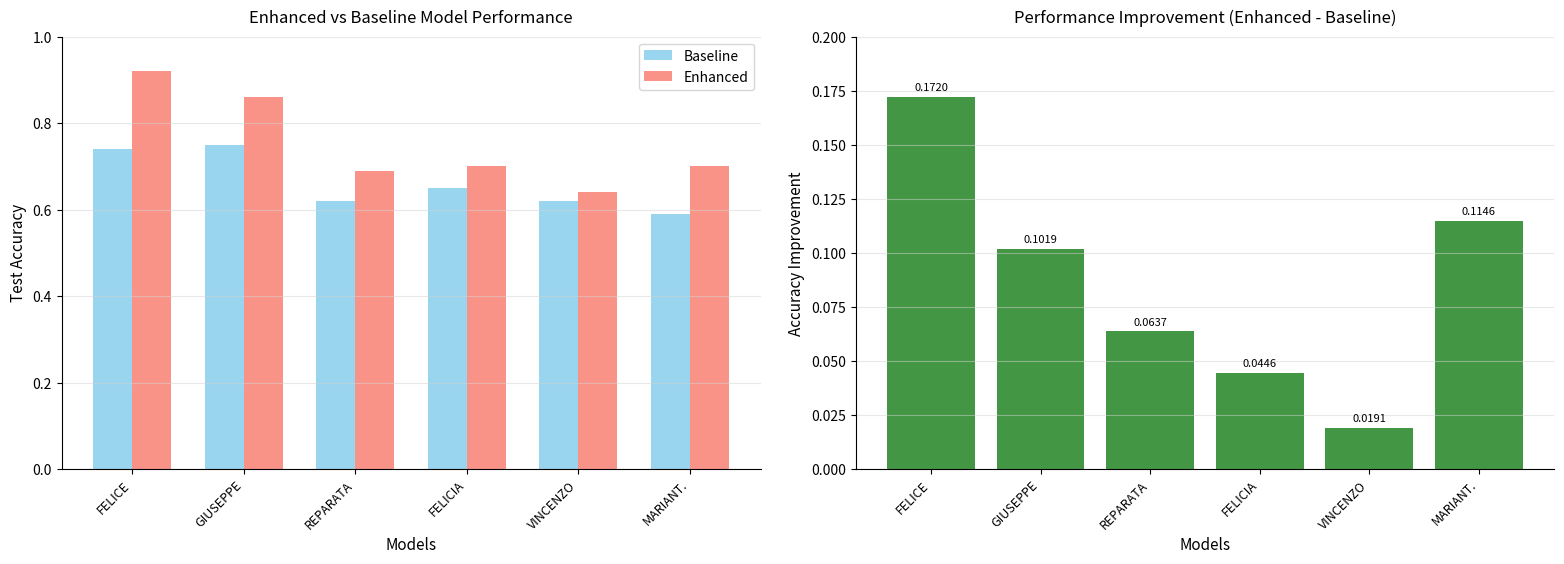

Is the value of Improvement at MARIANT. greater than the value of Enhanced at GIUSEPPE?

No